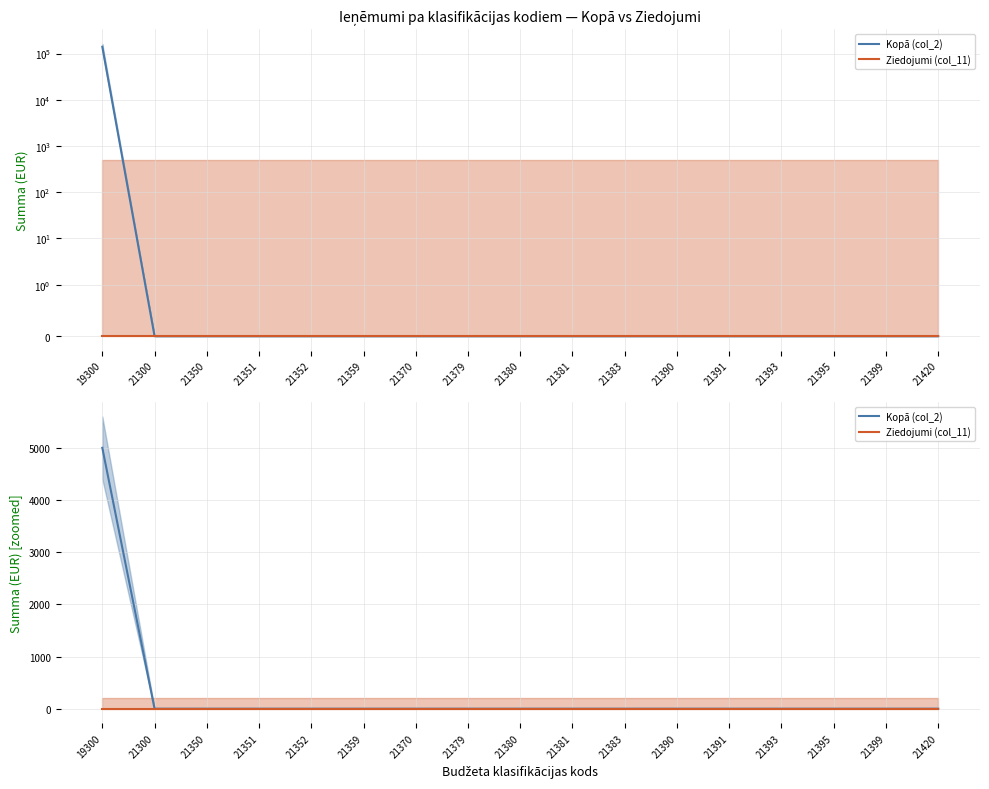

At which label does Kopā (col_2) reach its peak?

19300